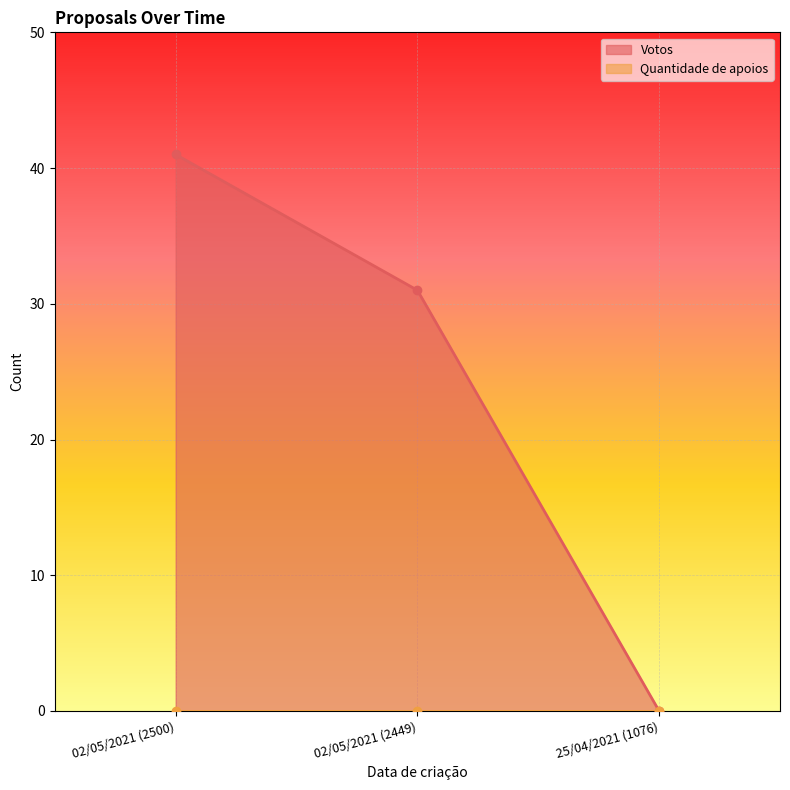

List the labels in order of value, smallest first.

25/04/2021 (1076), 02/05/2021 (2449), 02/05/2021 (2500)